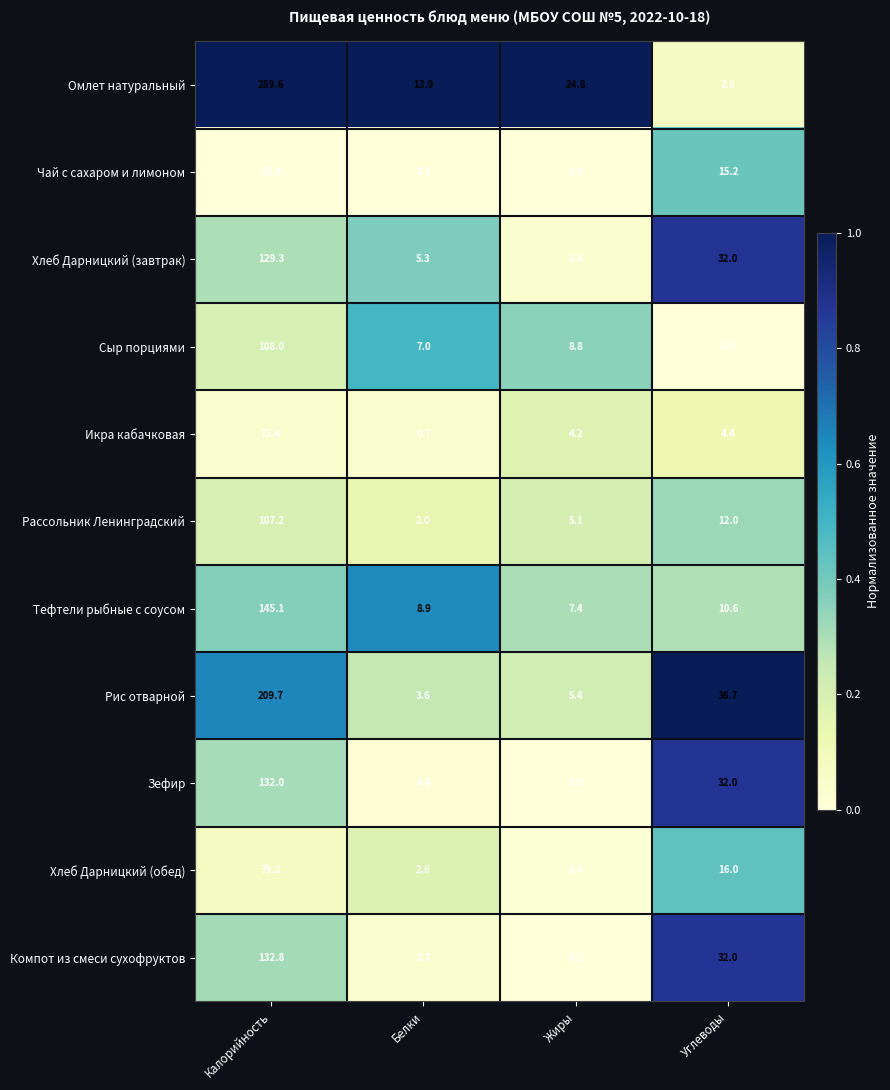

Is it true that Икра кабачковая equals 111.9 at Калорийность?

False